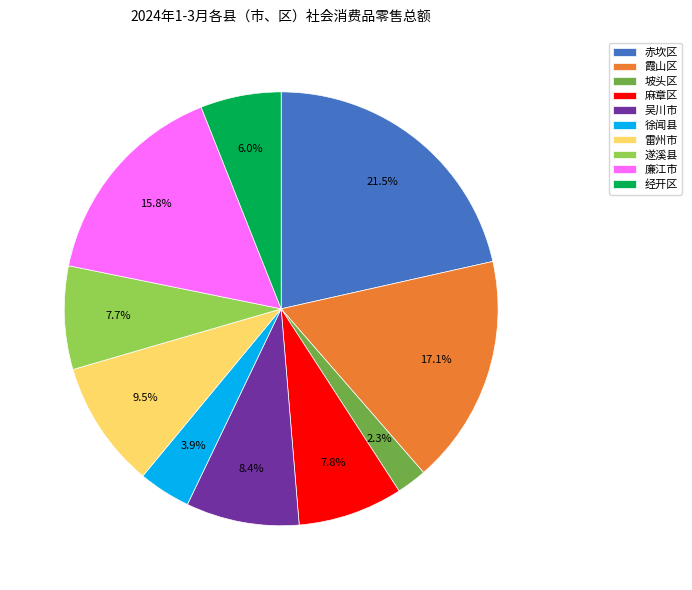

What is the ratio of the value at 赤坎区 to the value at 经开区?

3.6